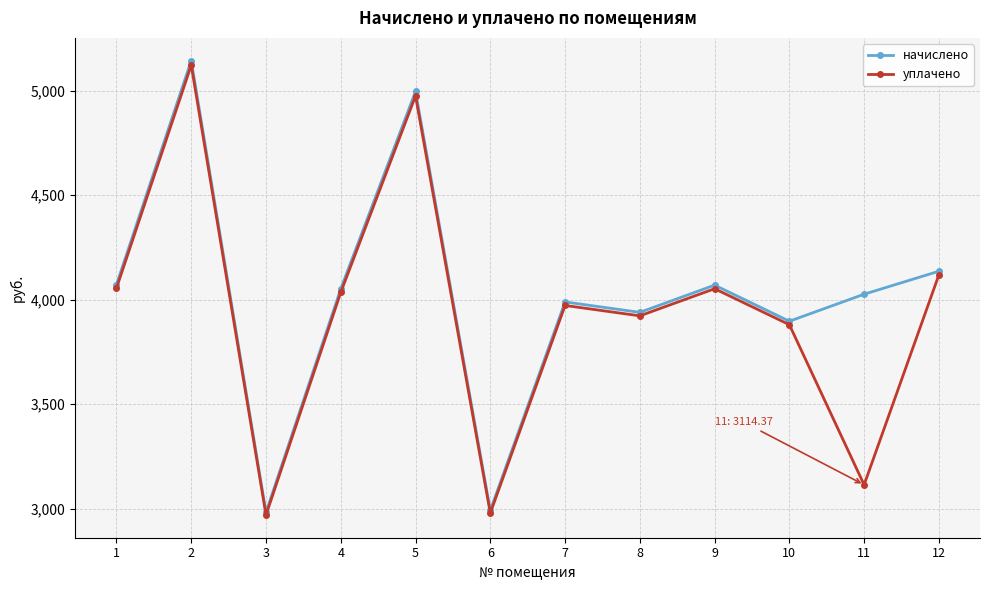

What is the lowest value of the начислено series?

2982.6